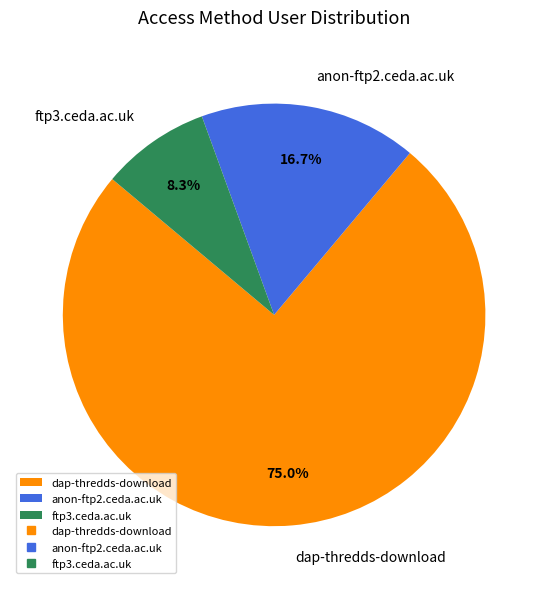

Approximately how many times larger is the value at ftp3.ceda.ac.uk compared to dap-thredds-download?

0.1